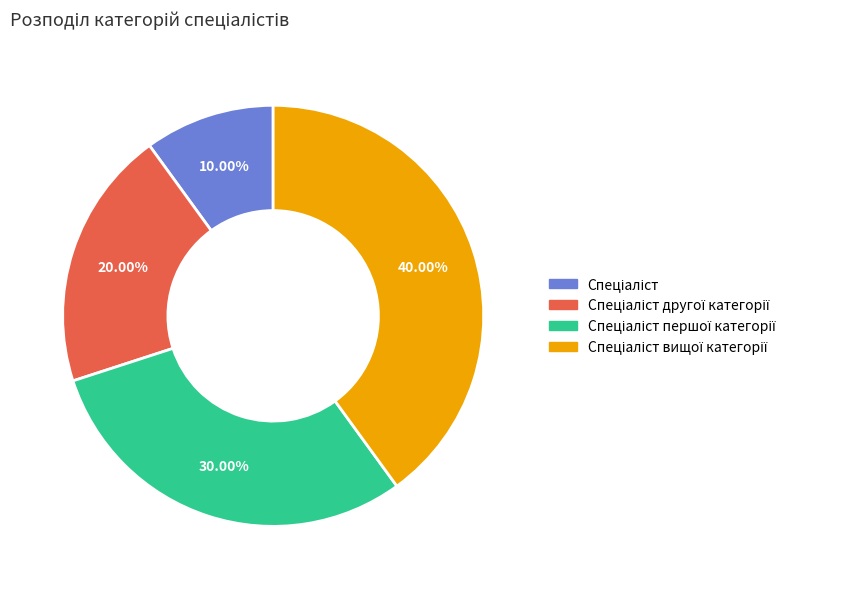

Is there any slice that represents more than half of the pie?

No